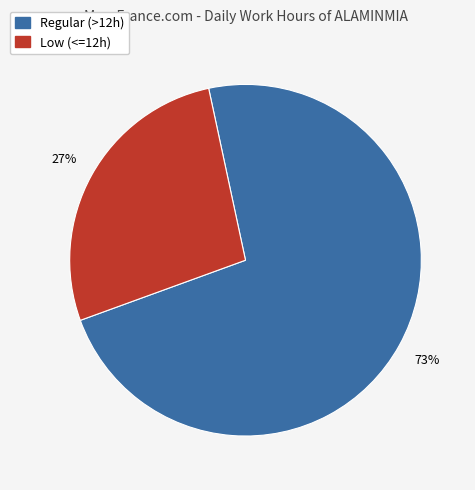

To the nearest percent, what is the average slice percentage?

50%